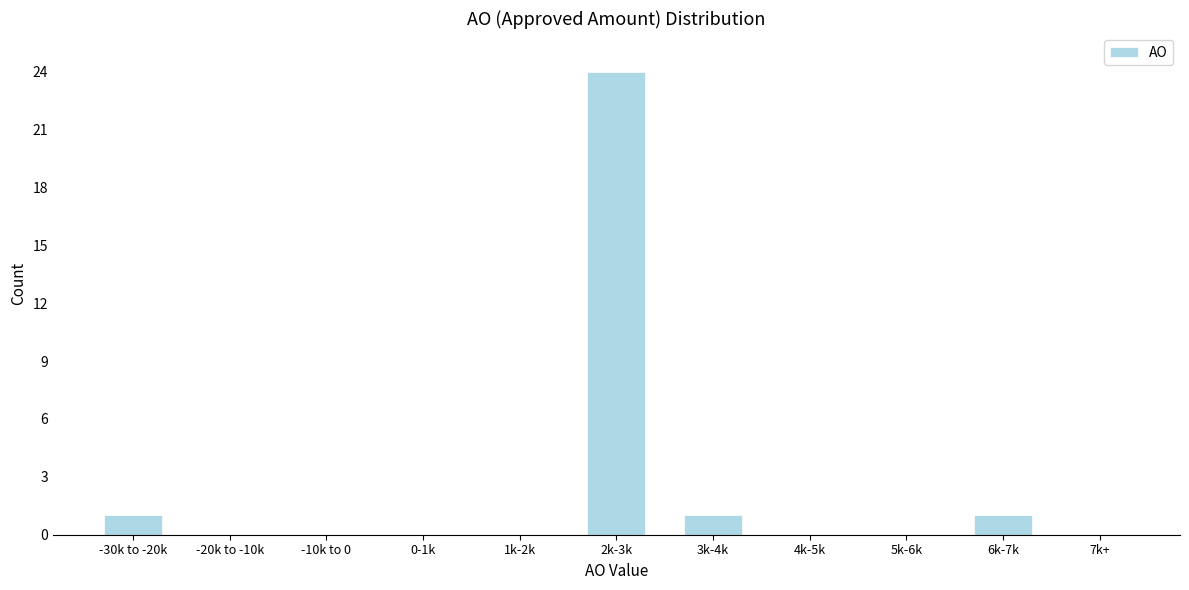

Reading left to right, extract all data points from this chart.

-30k to -20k=1	-20k to -10k=0	-10k to 0=0	0-1k=0	1k-2k=0	2k-3k=24	3k-4k=1	4k-5k=0	5k-6k=0	6k-7k=1	7k+=0